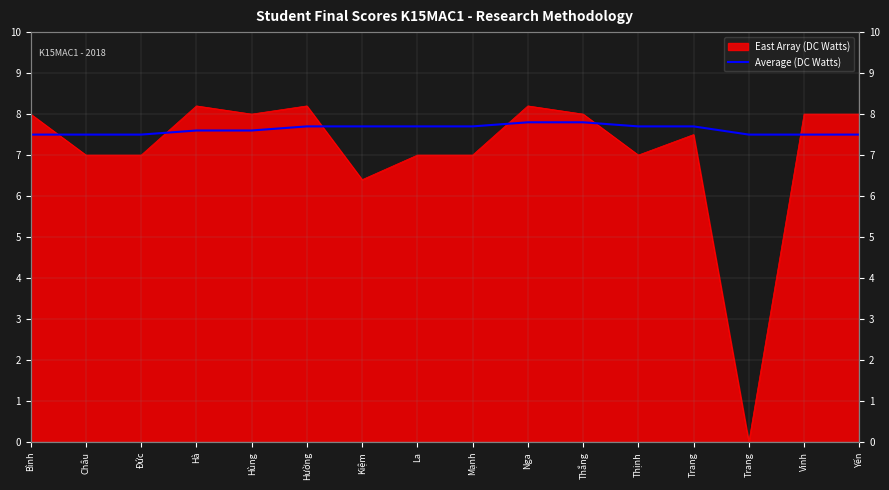

What is the sum of all values?

122.0